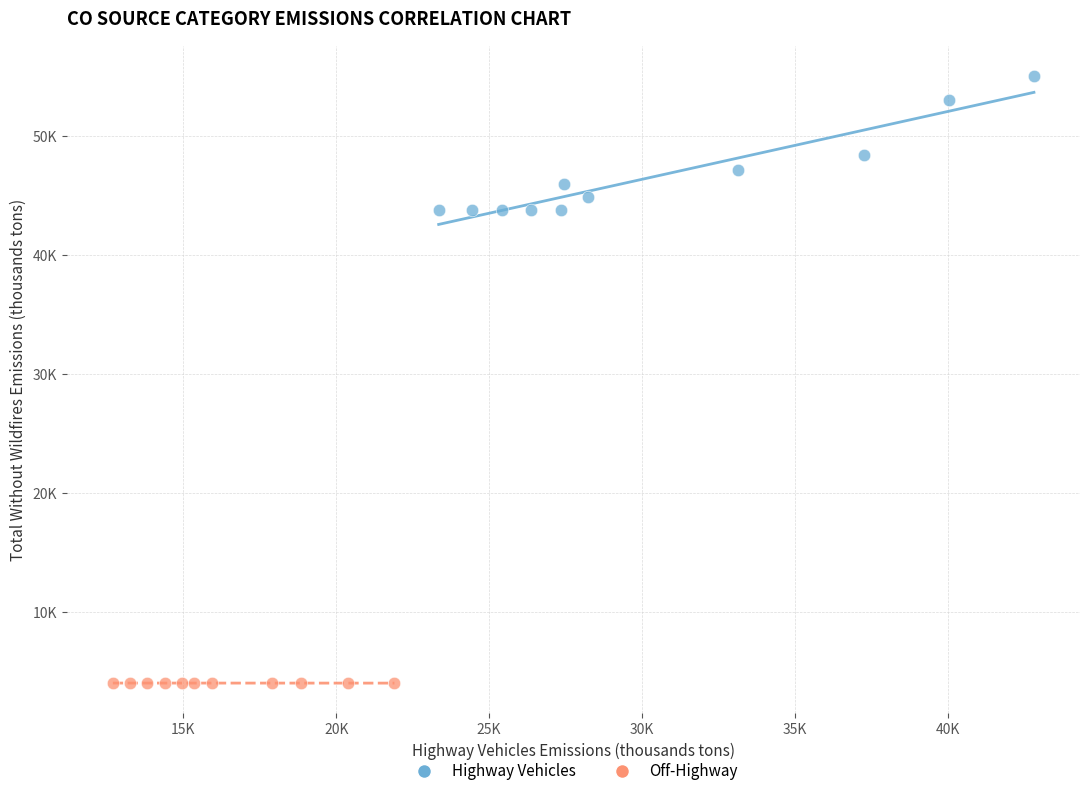

What are all the series names shown in the legend?

Highway Vehicles, Off-Highway